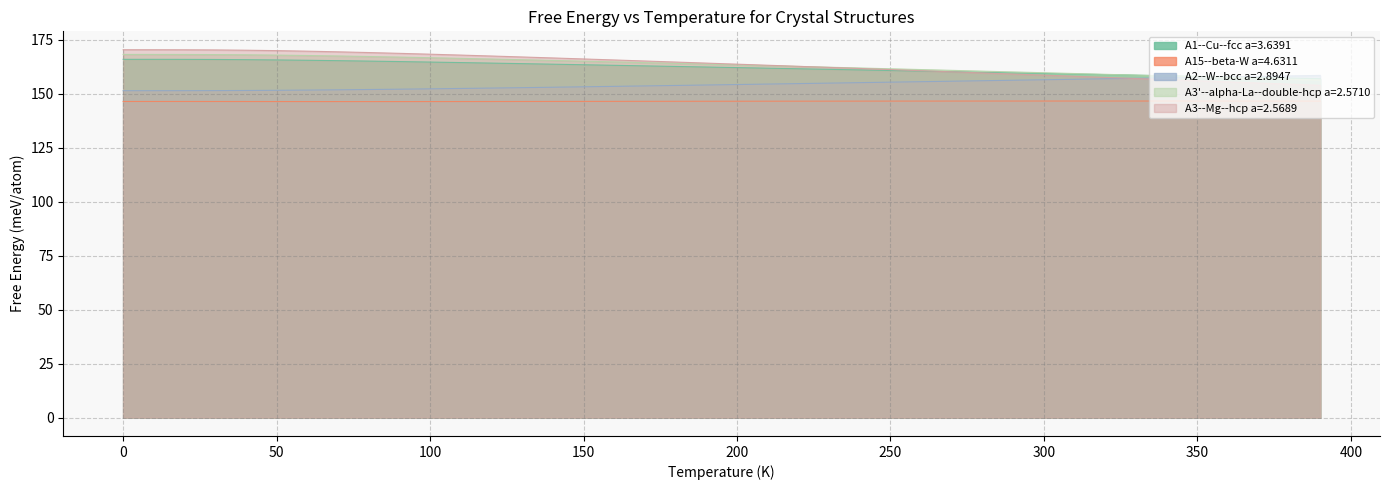

True or false: A3'--alpha-La--double-hcp a=2.5710 and A15--beta-W a=4.6311 cross at least once.

False